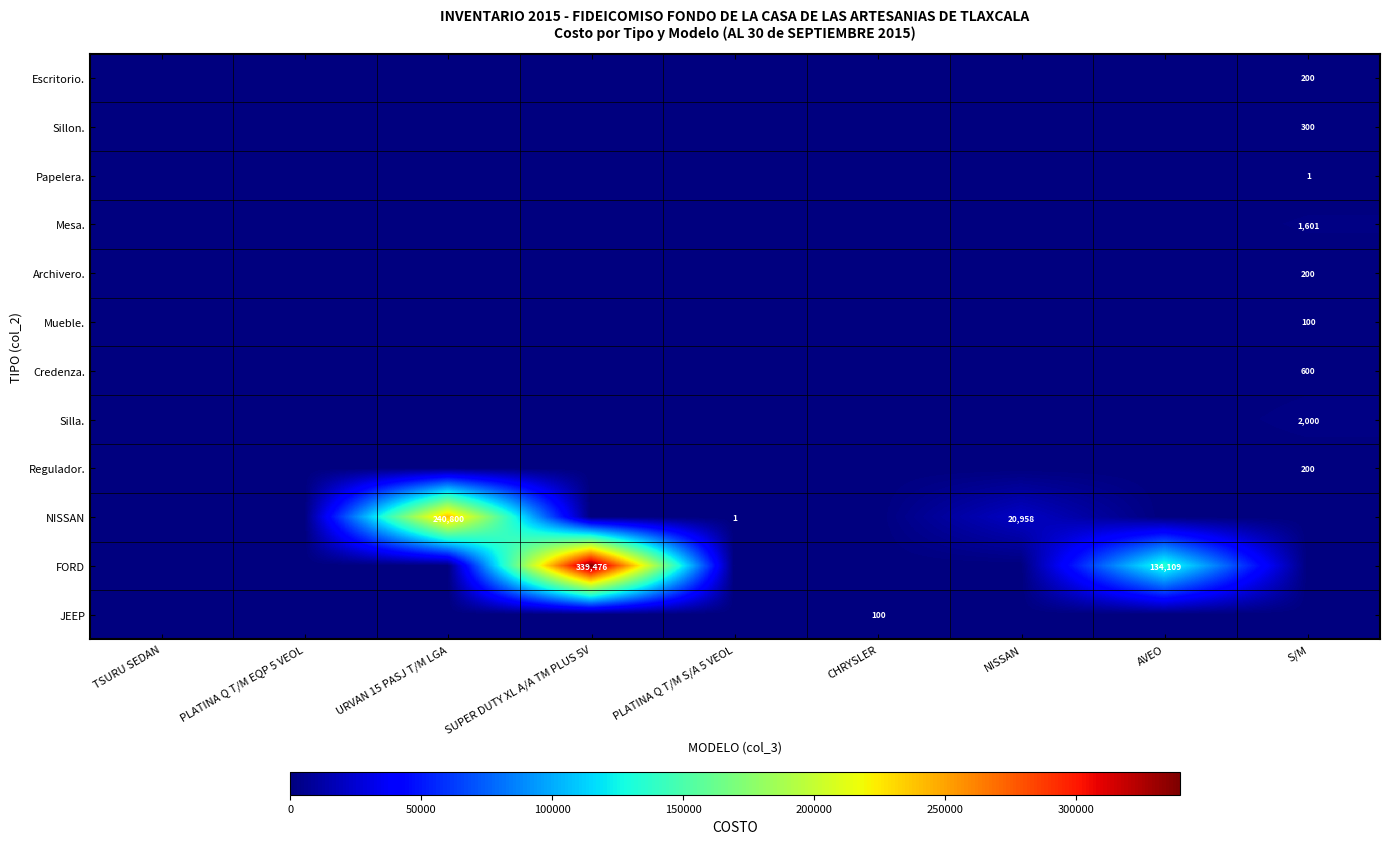

True or false: Mesa. has a value of 1601 at S/M.

True